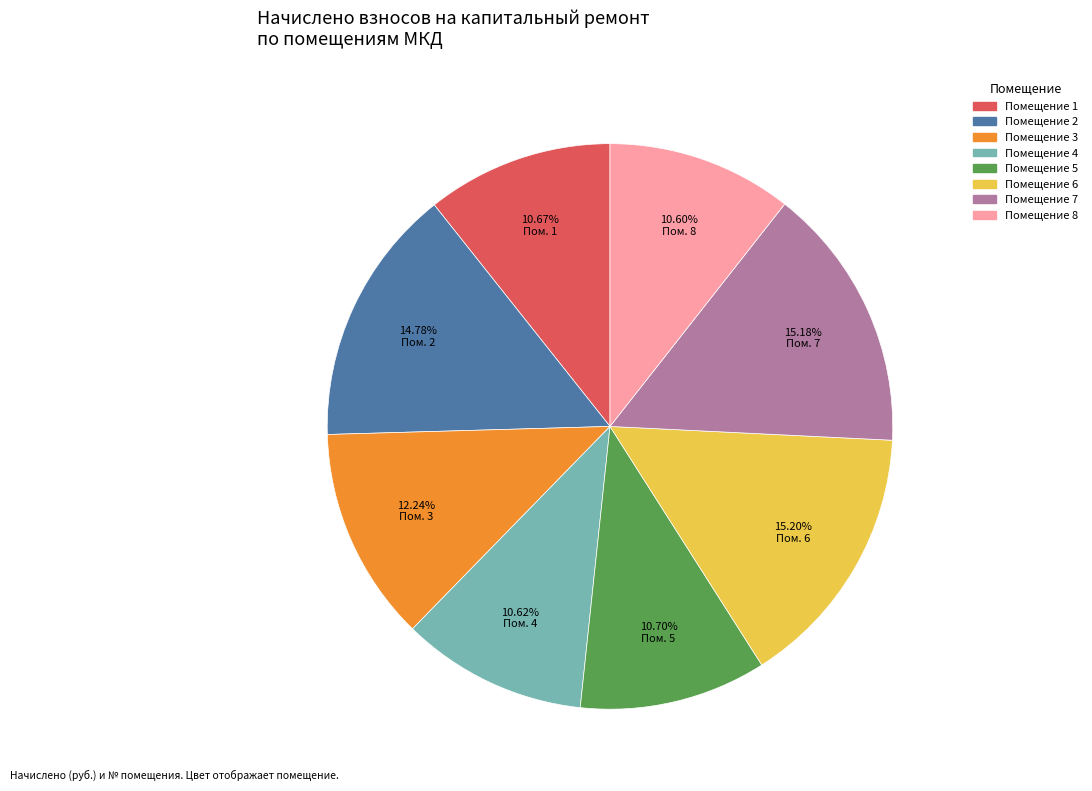

Is there any slice that represents more than half of the pie?

No